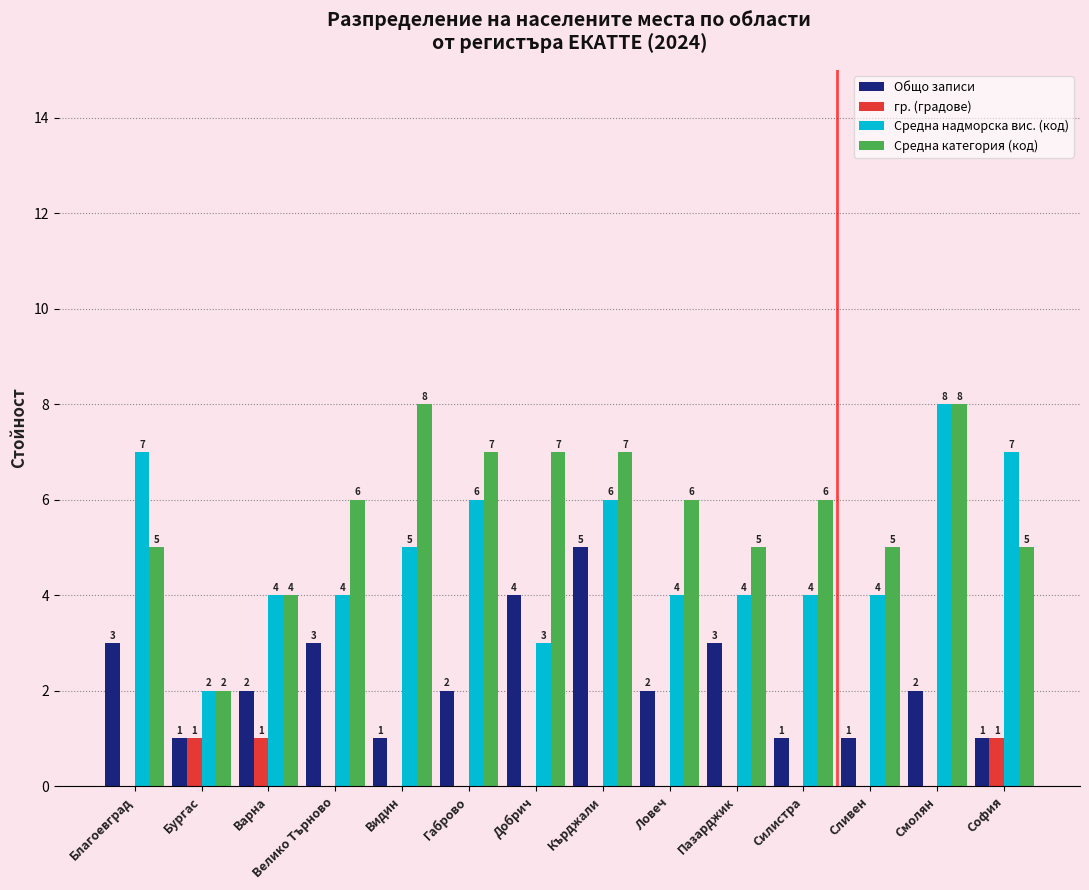

What is the sum of the Общо записи values at Сливен and Добрич?

5